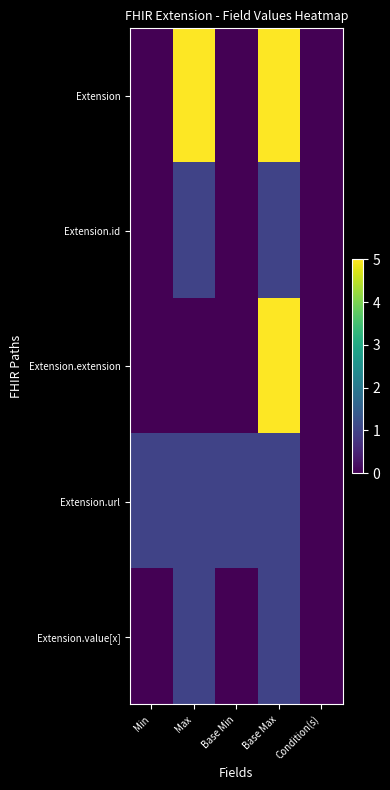

Which label corresponds to the smallest value in the chart?

Min